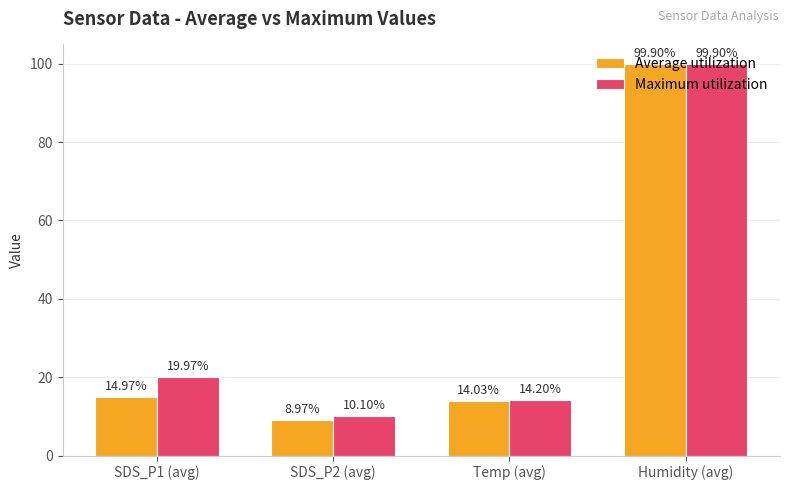

List the labels in order of Average utilization value, smallest first.

SDS_P2 (avg), Temp (avg), SDS_P1 (avg), Humidity (avg)